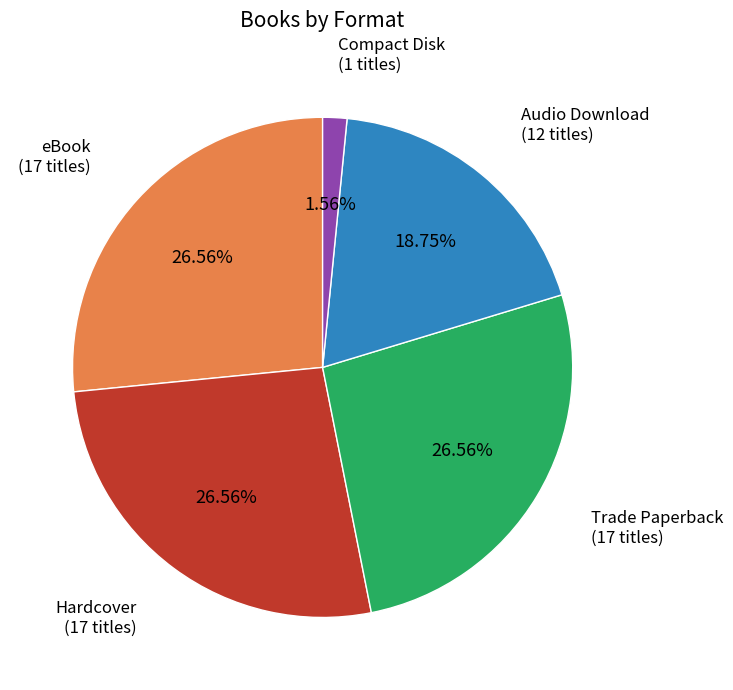

To the nearest percent, what portion does Audio Download represent?

19%